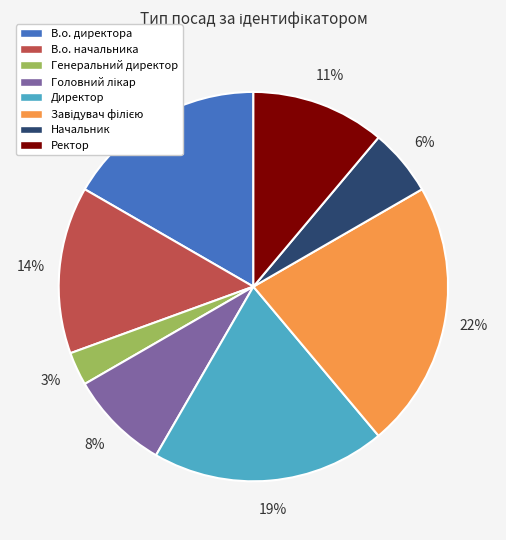

Approximately how many times larger is the value at В.о. директора compared to Директор?

0.9